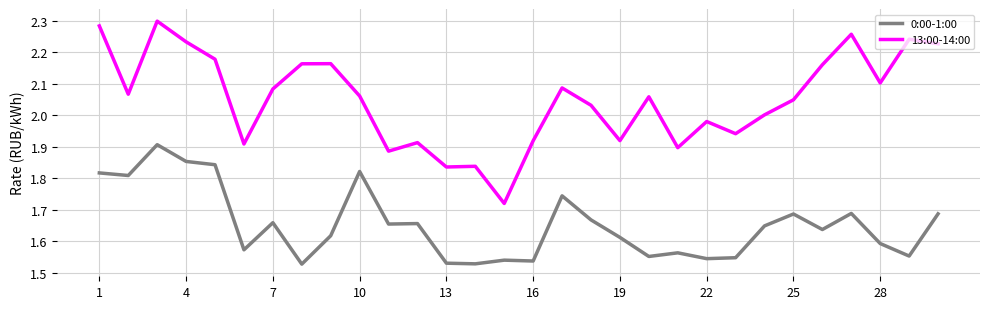

Which series has the largest range (max minus min)?

13:00-14:00